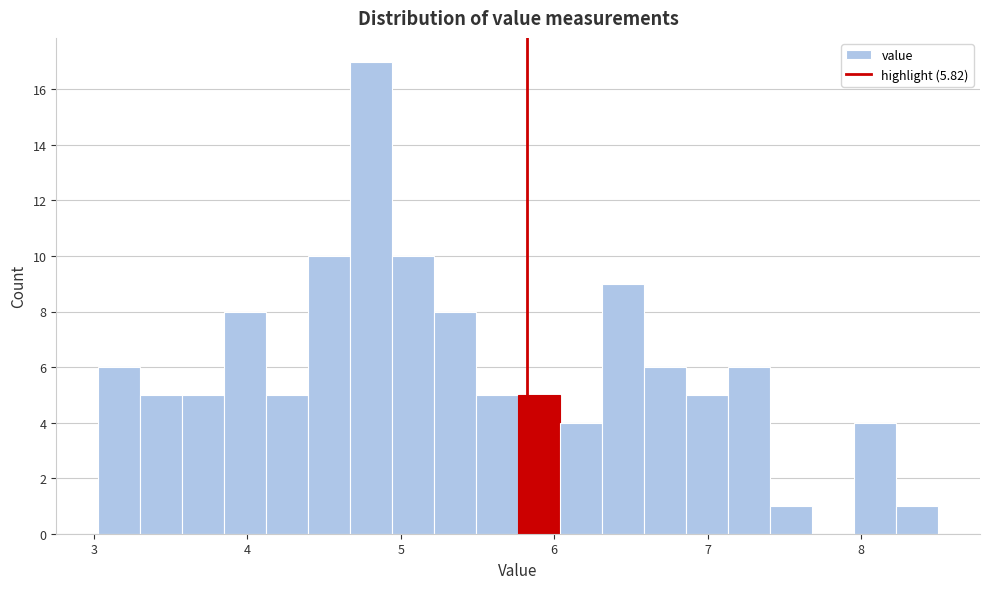

Read against the x-axis, roughly where is the centre of the tallest bar?

4.8